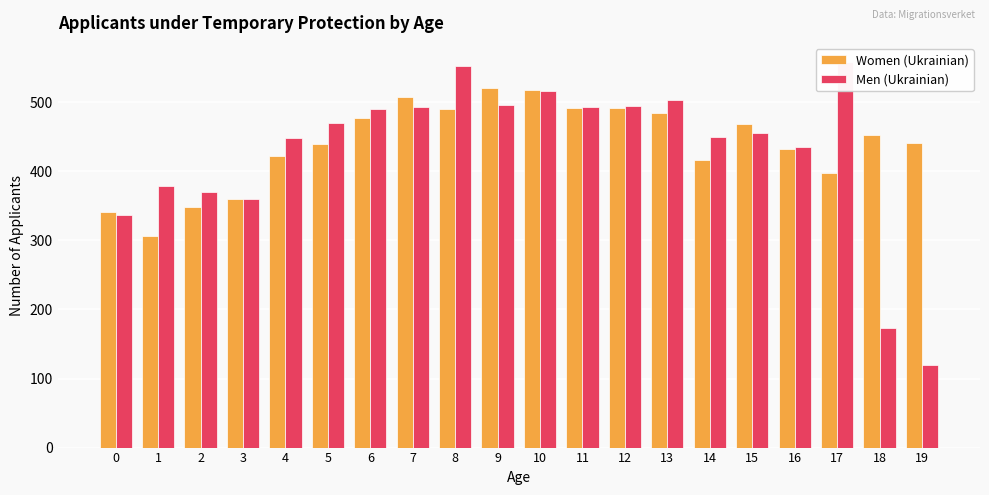

How many data points does each series have?

20